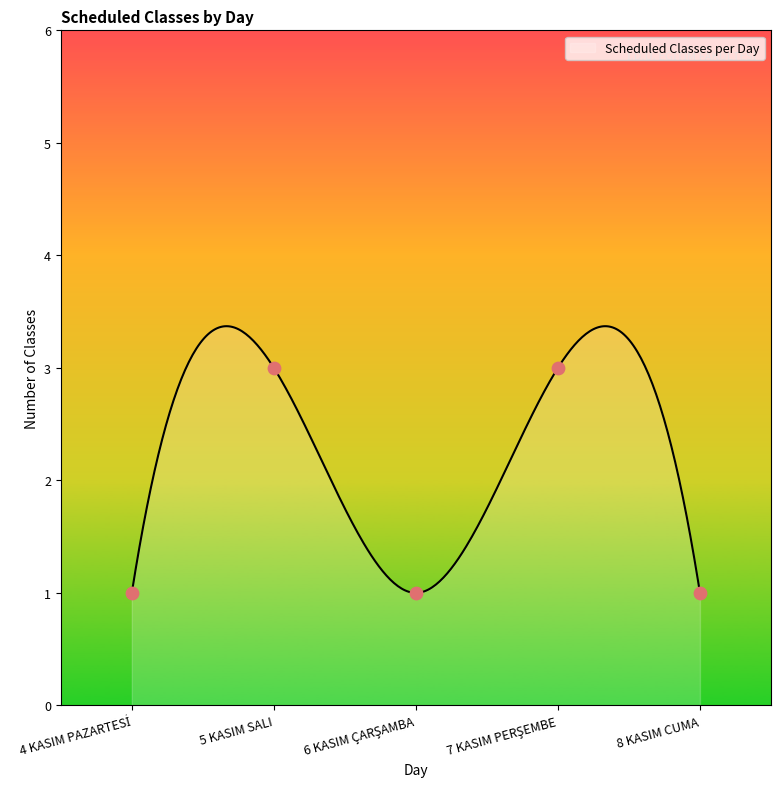

Which has a higher value, 7 KASIM PERŞEMBE or 4 KASIM PAZARTESİ?

7 KASIM PERŞEMBE